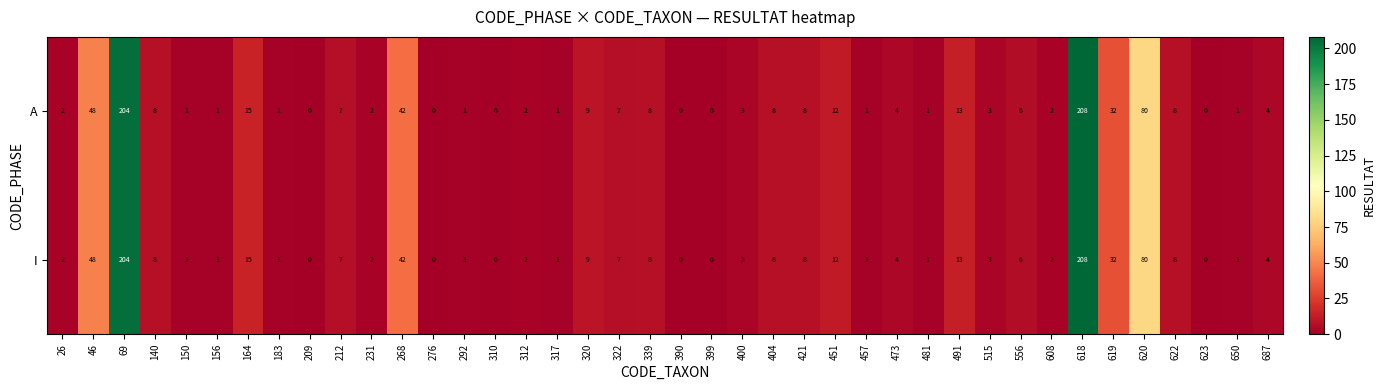

What is the difference between the maximum and minimum values in the I series?

208